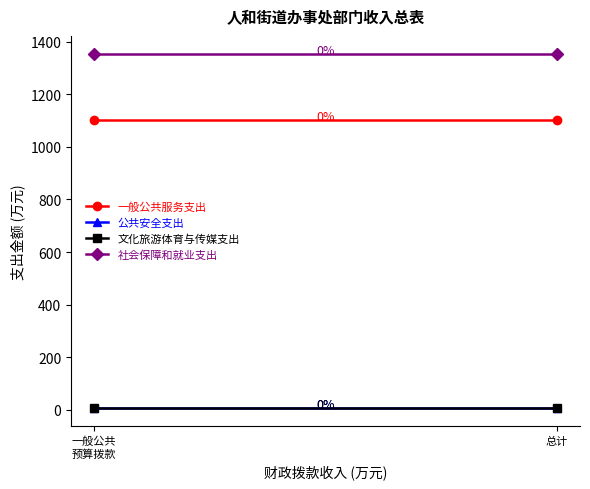

Which has a higher value, 一般公共
预算拨款 or 总计?

一般公共
预算拨款